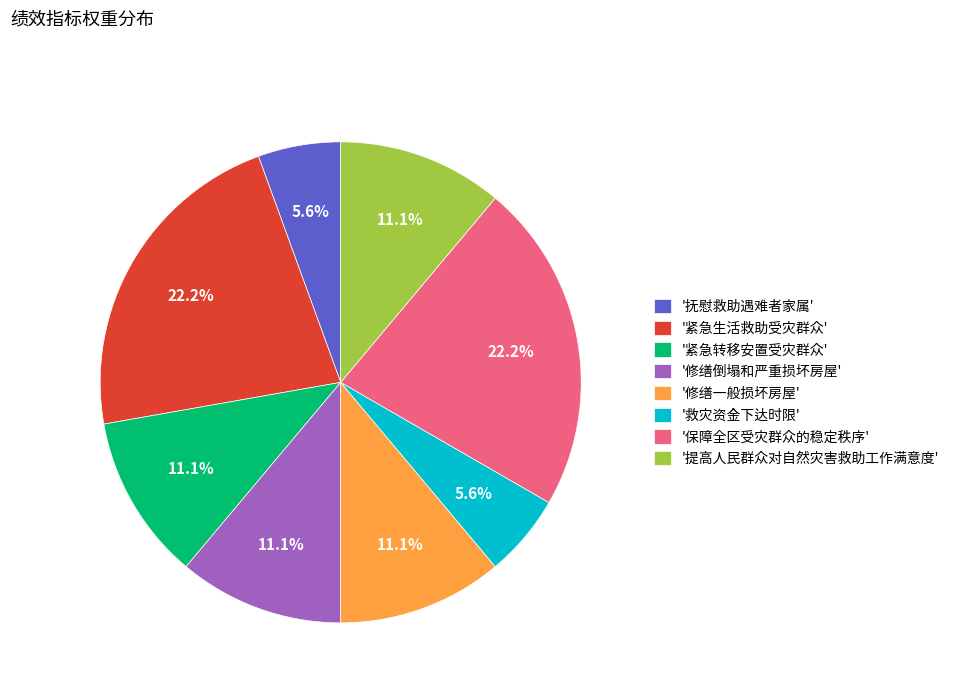

To the nearest percent, what is the difference between the largest and smallest slice percentages?

17%